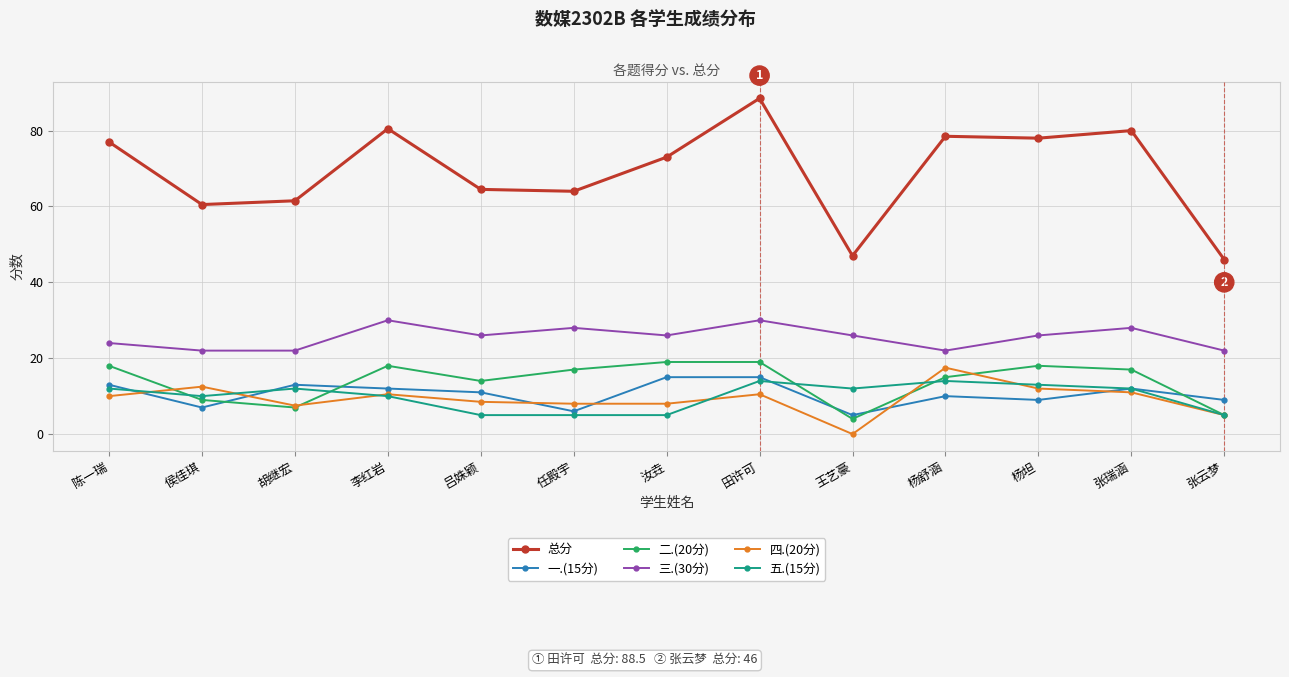

Which category has the highest value in the 四.(20分) series?

杨舒涵